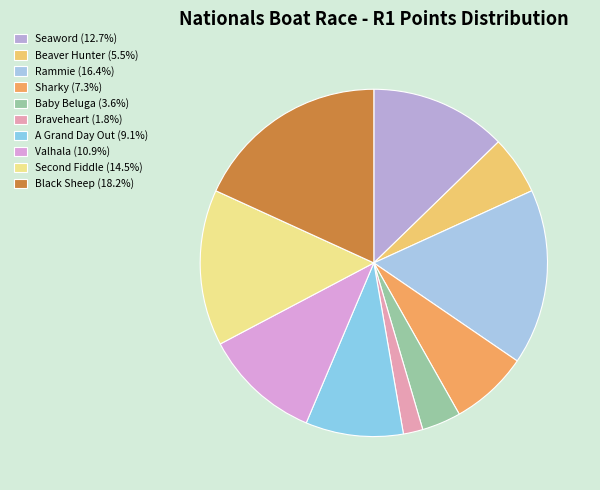

How many segments does this pie chart have?

10